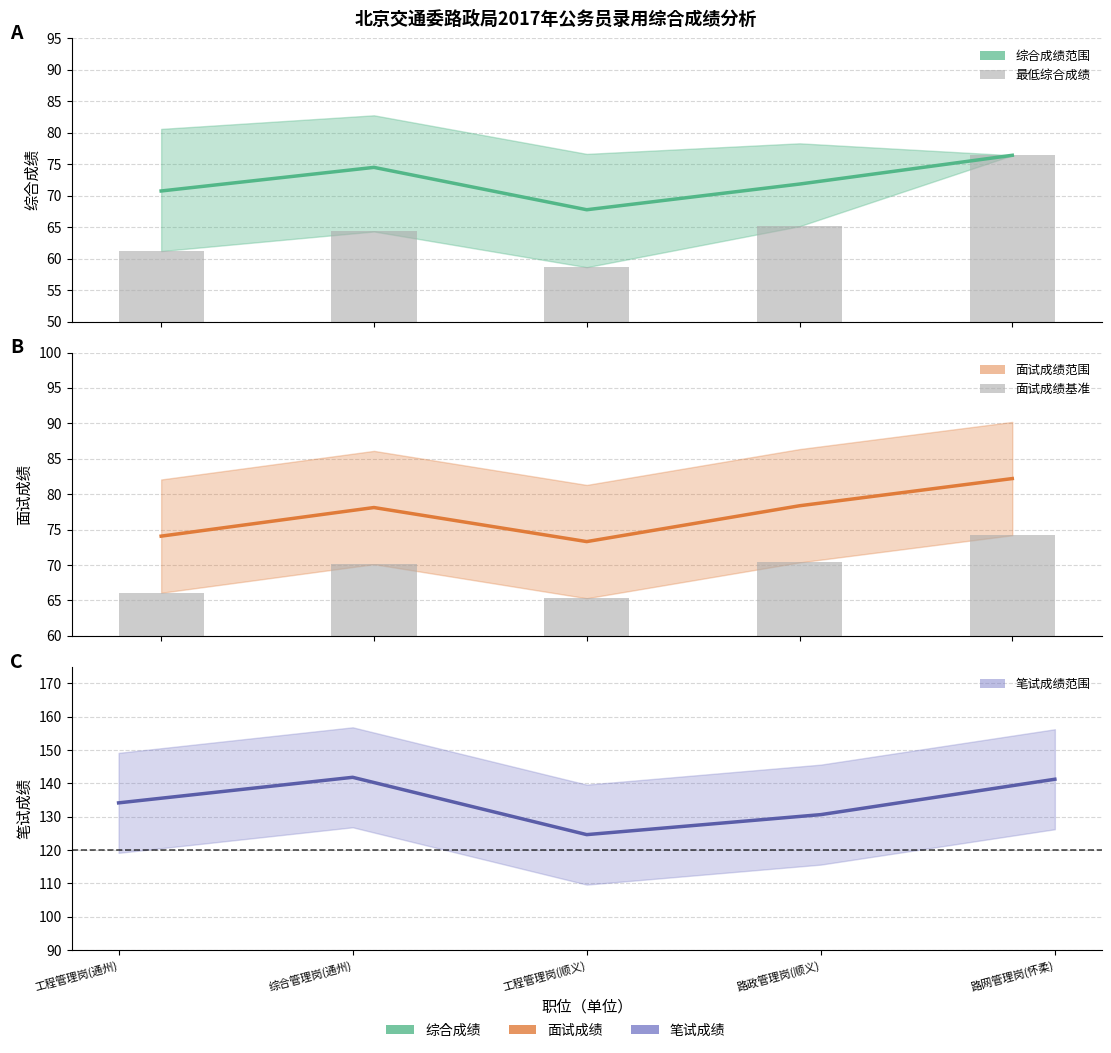

The 综合成绩均值 series shows 121.4 at 路政管理岗(顺义). True or false?

False